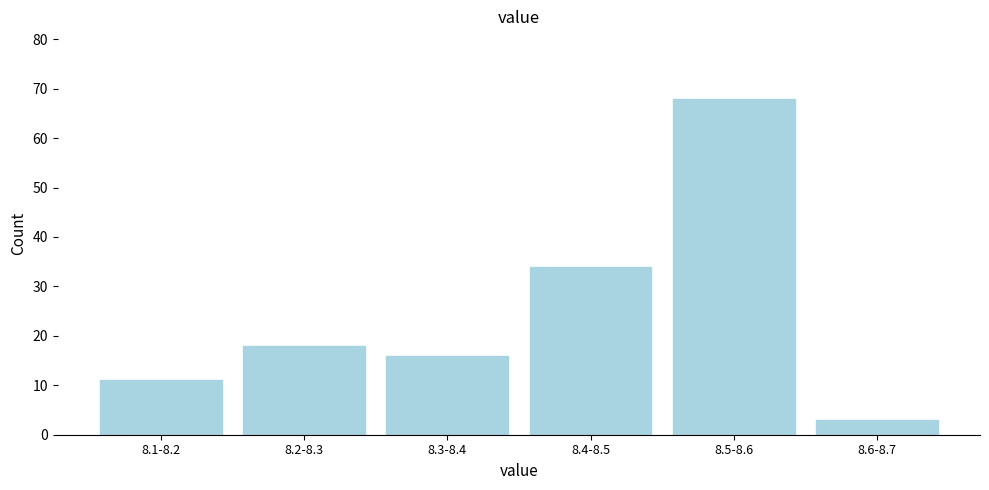

Reading left to right, transcribe all the data shown in this chart.

8.1-8.2=11	8.2-8.3=18	8.3-8.4=16	8.4-8.5=34	8.5-8.6=68	8.6-8.7=3